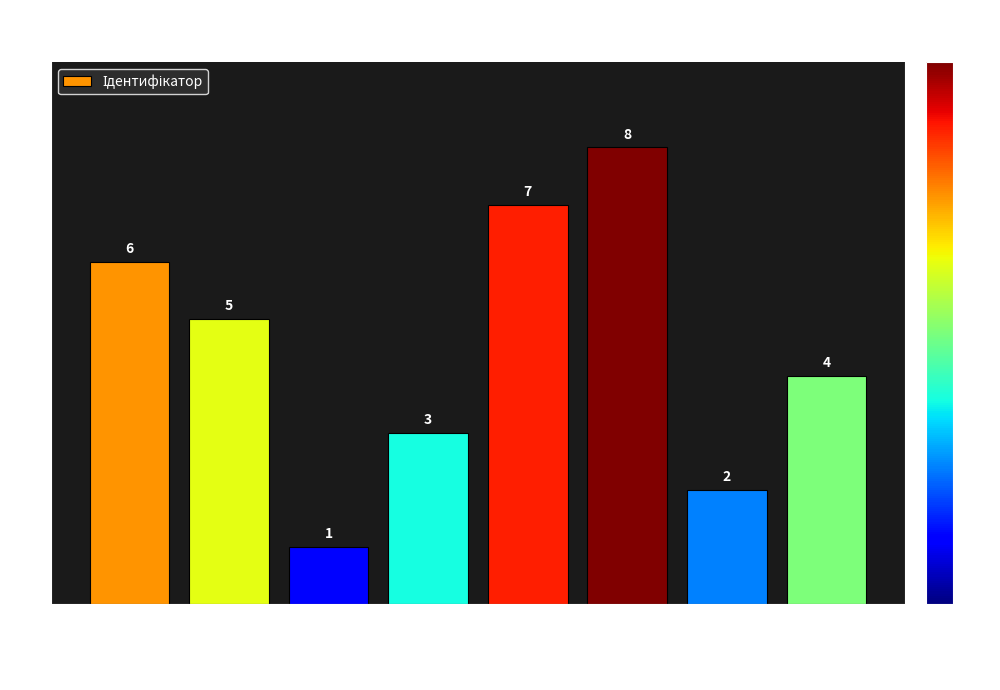

How many values are below 5?

4